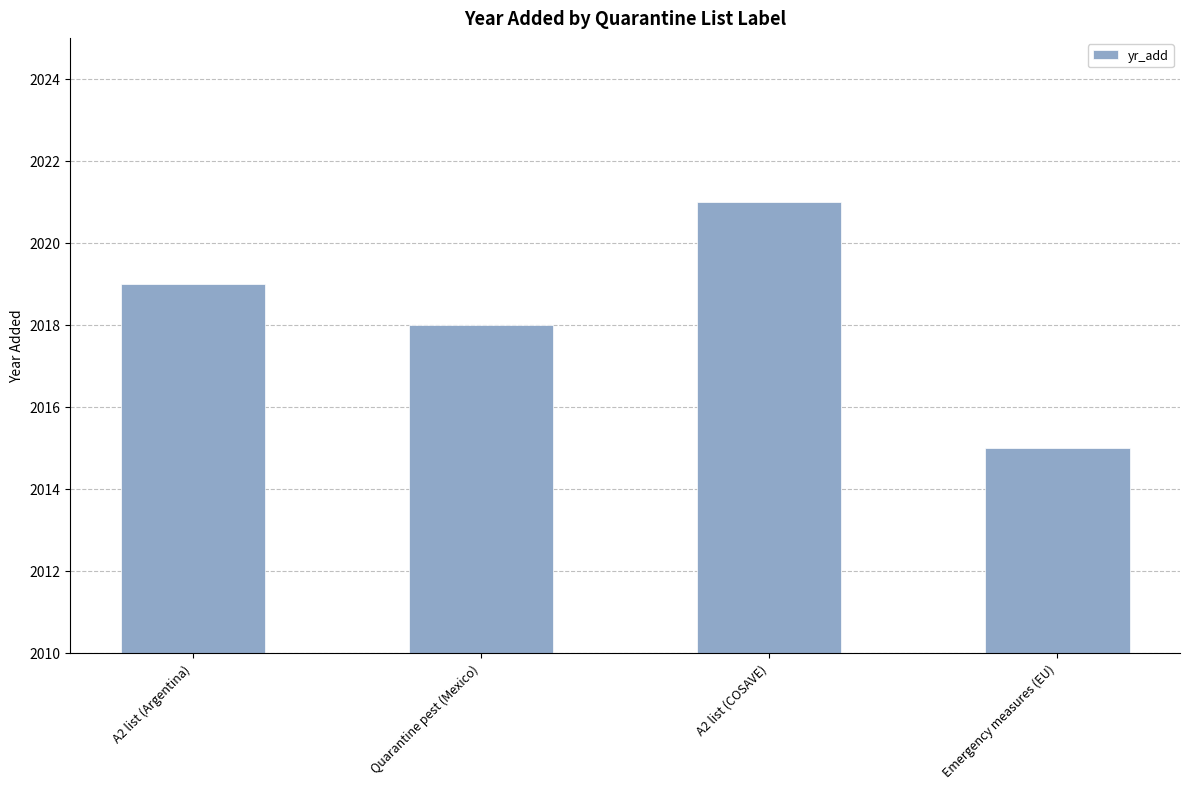

What is the change in value from Quarantine pest (Mexico) to A2 list (COSAVE)?

+3